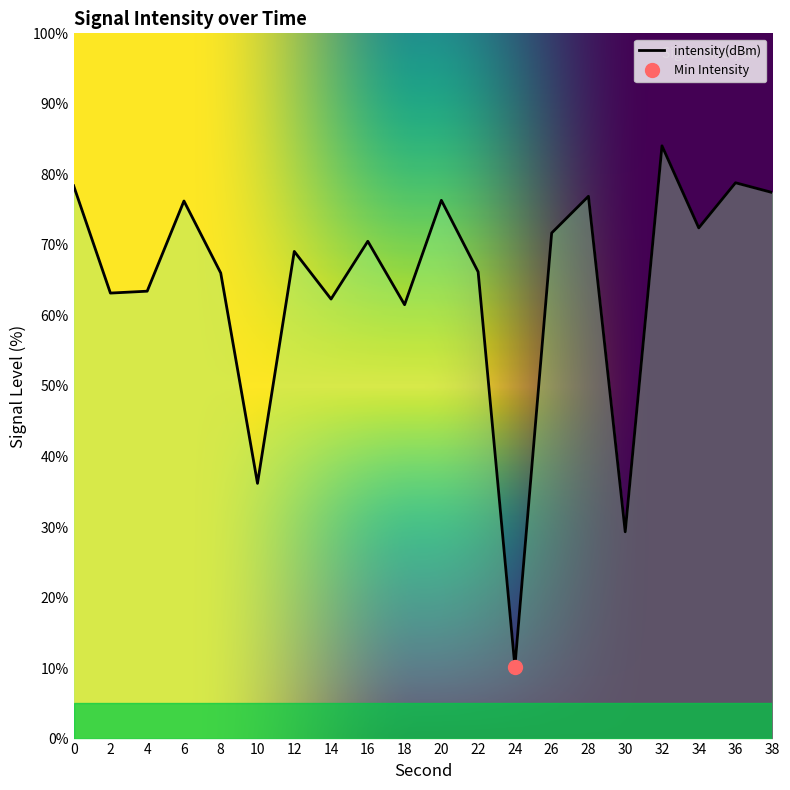

True or false: the data shows 31.5 at 4.

False